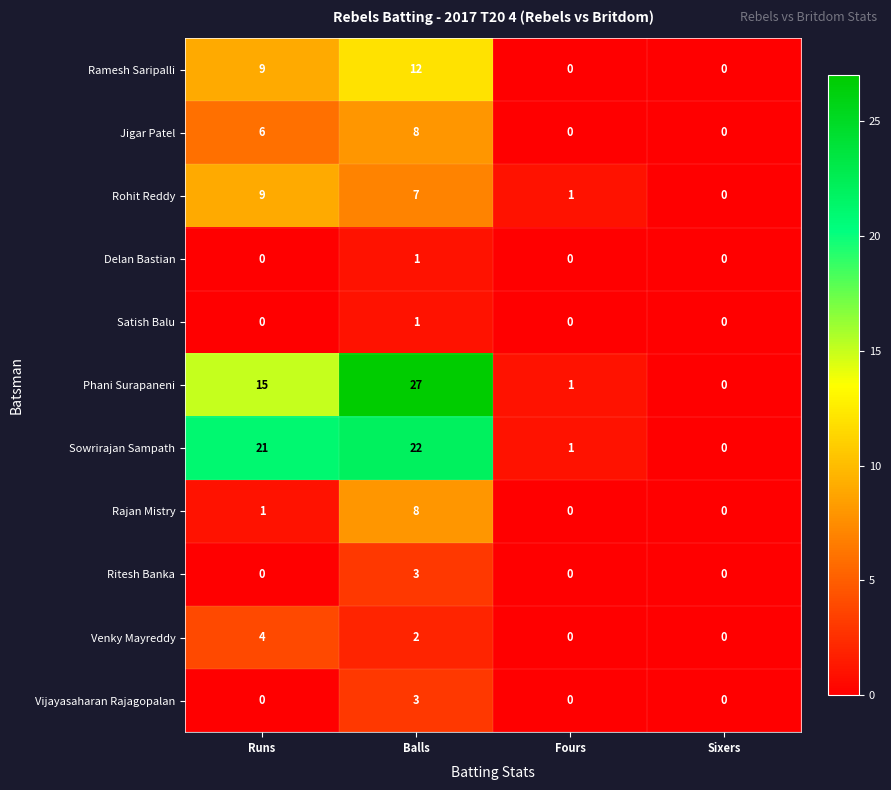

At which category is the sum across all series the highest?

Balls